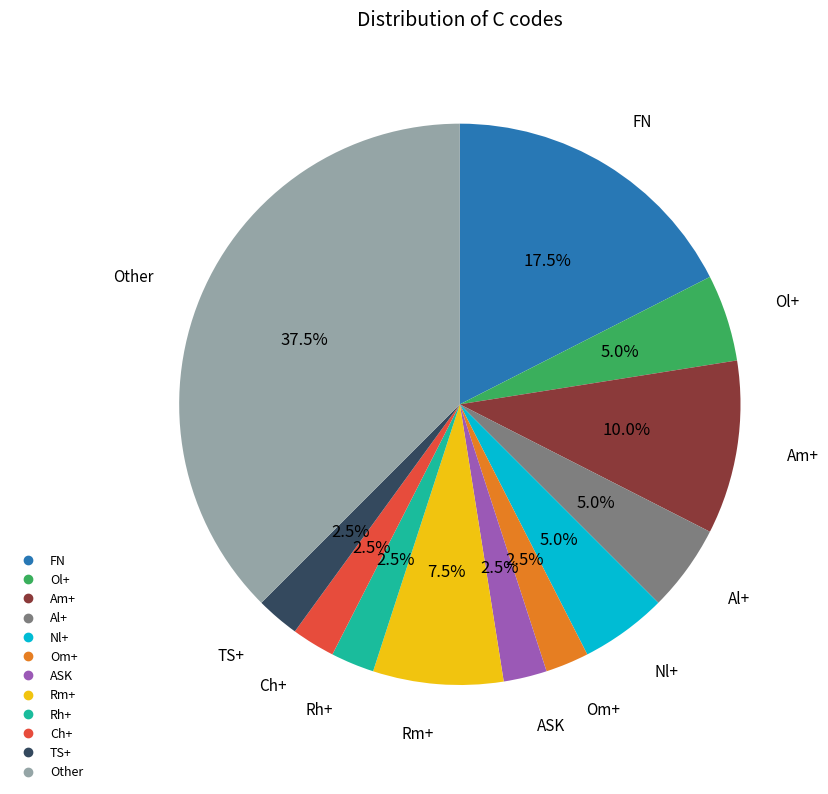

Between ASK and Nl+, which is larger?

Nl+